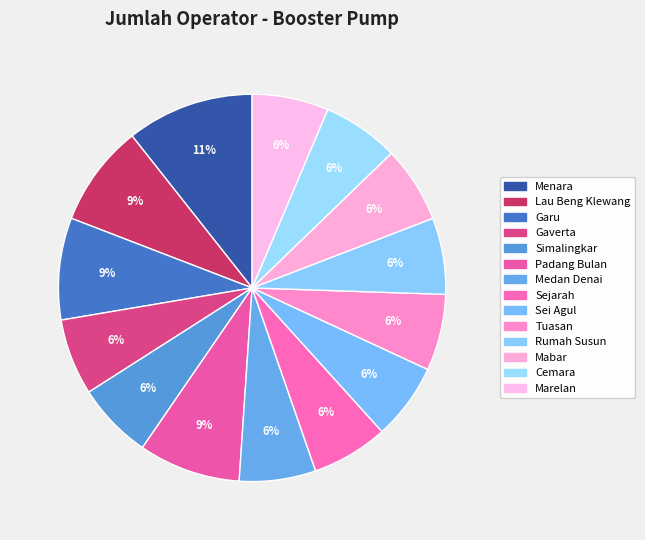

To the nearest percent, what percentage of the pie is Rumah Susun?

6%